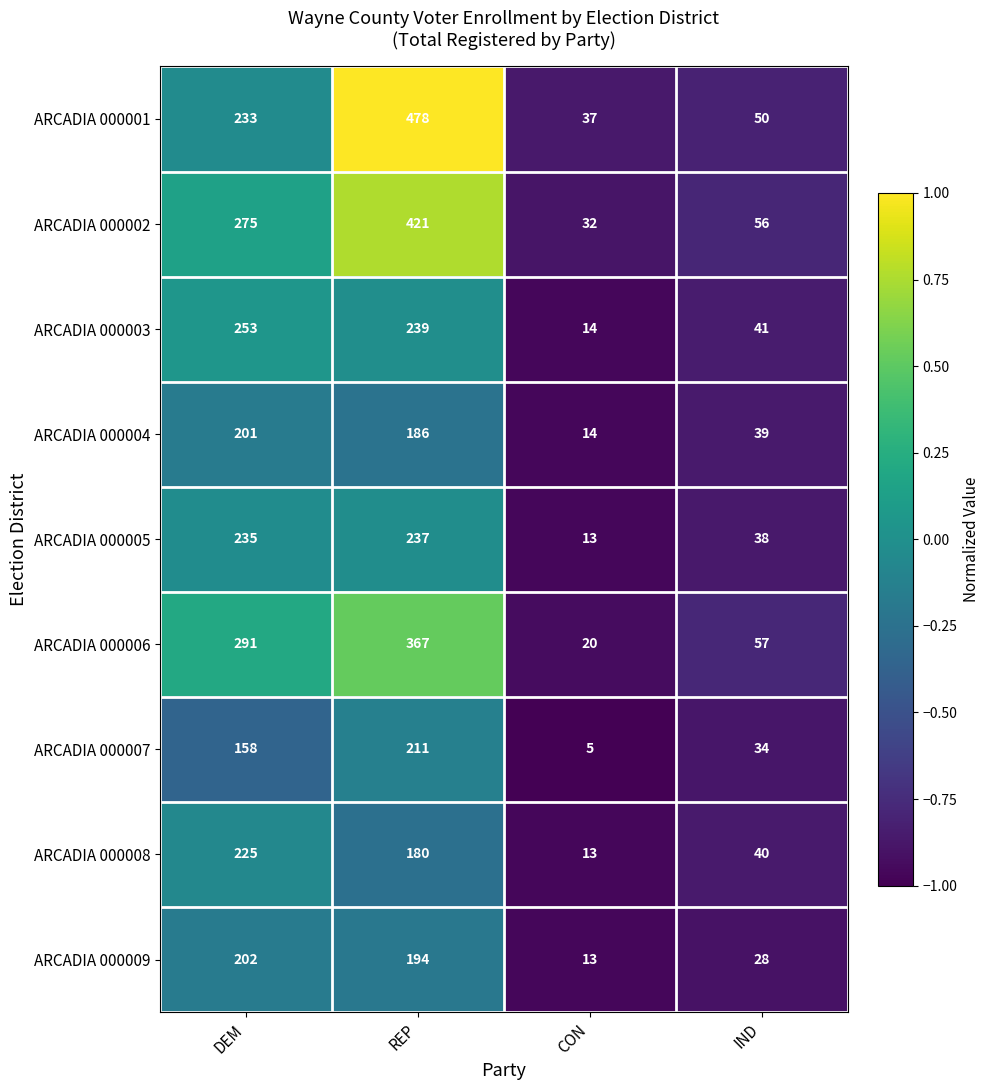

Which series has the widest spread of values?

ARCADIA 000001